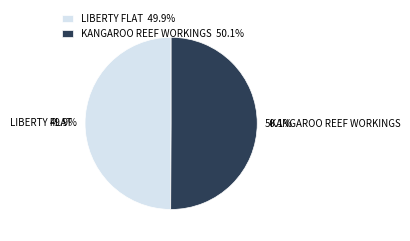

Is there a majority slice in this chart?

Yes